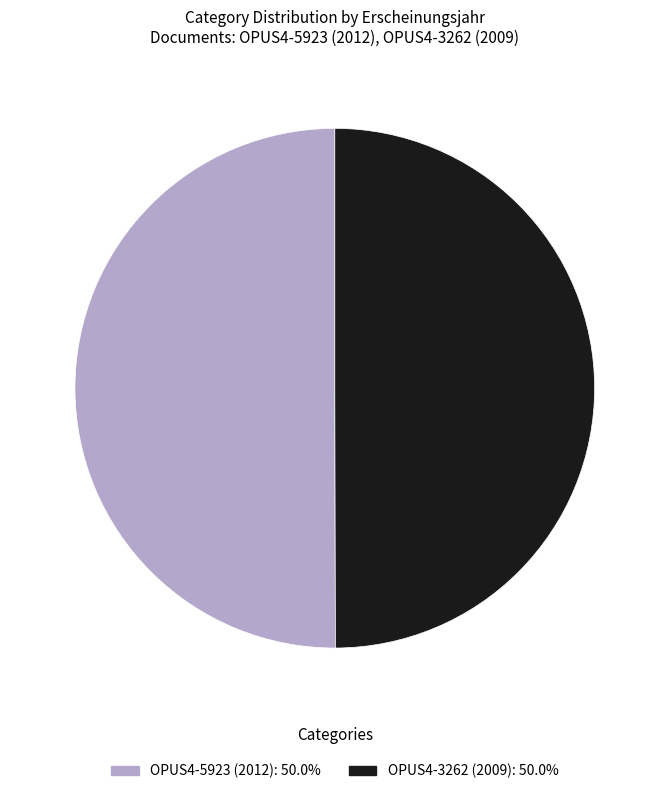

Do OPUS4-5923 (2012) and OPUS4-3262 (2009) together represent more than half of the pie?

Yes